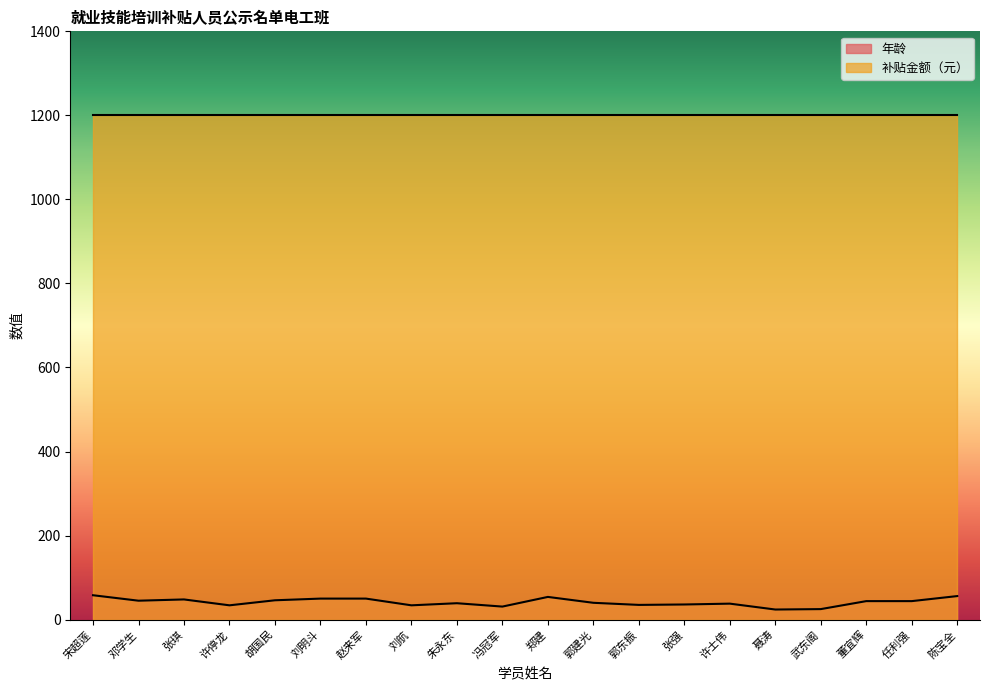

The chart shows a value of 62 at 朱永东. True or false?

False